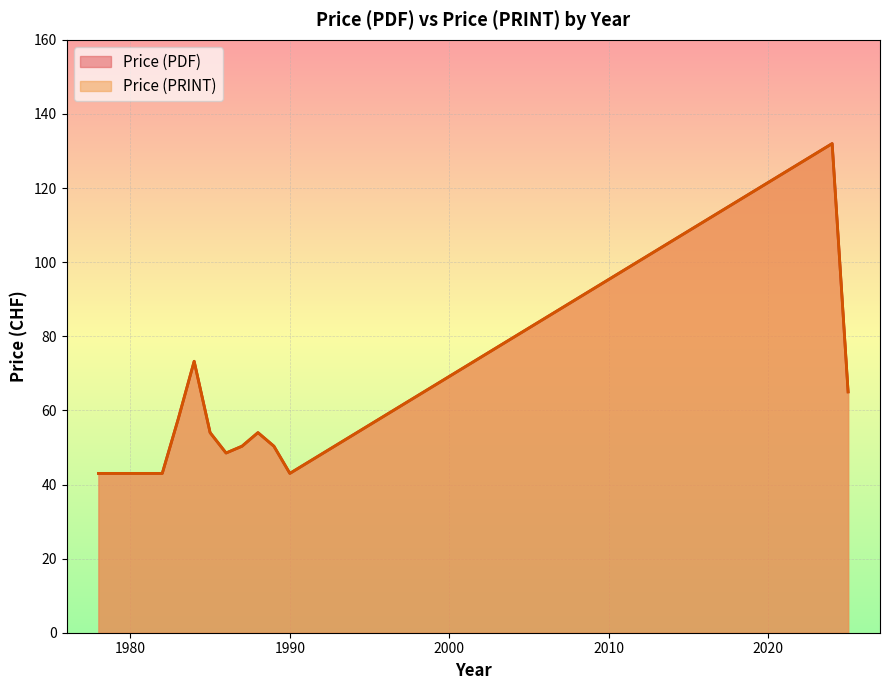

True or false: Price (PRINT) has more than 0 points higher than both neighbors.

True